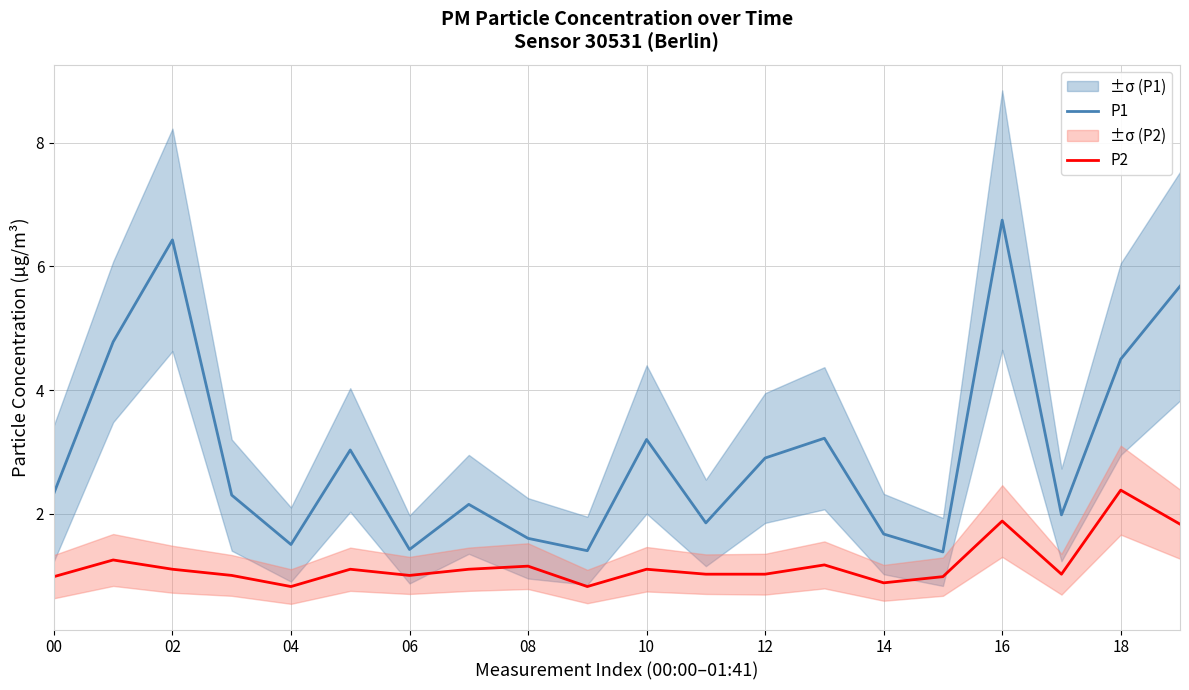

Which series has the largest total across all categories?

P1